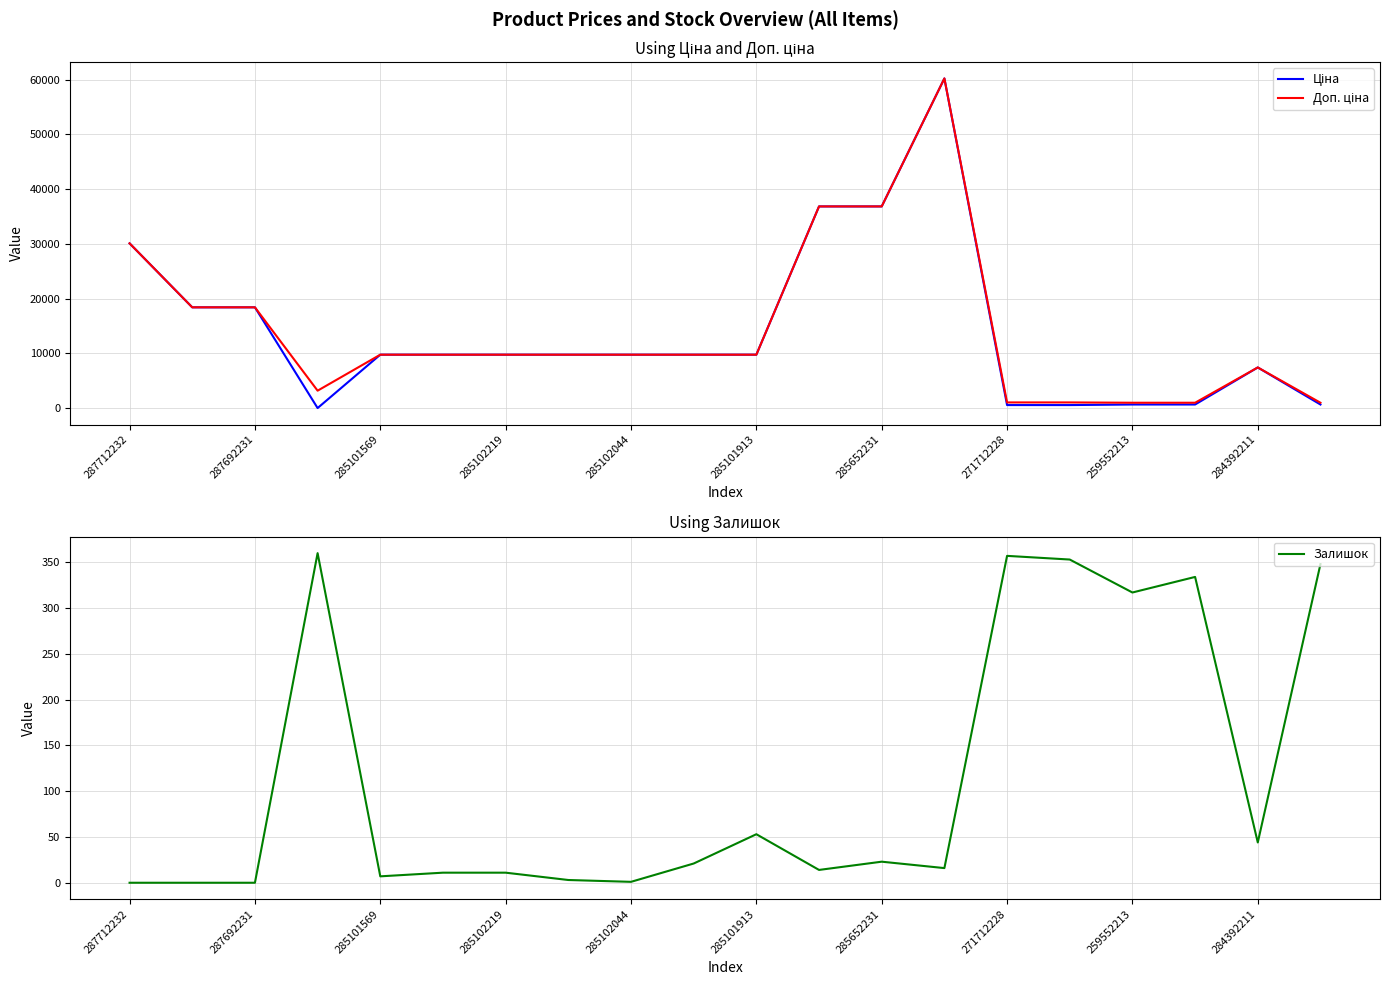

What is the value of the Ціна point at the 4th from the left?

32.0